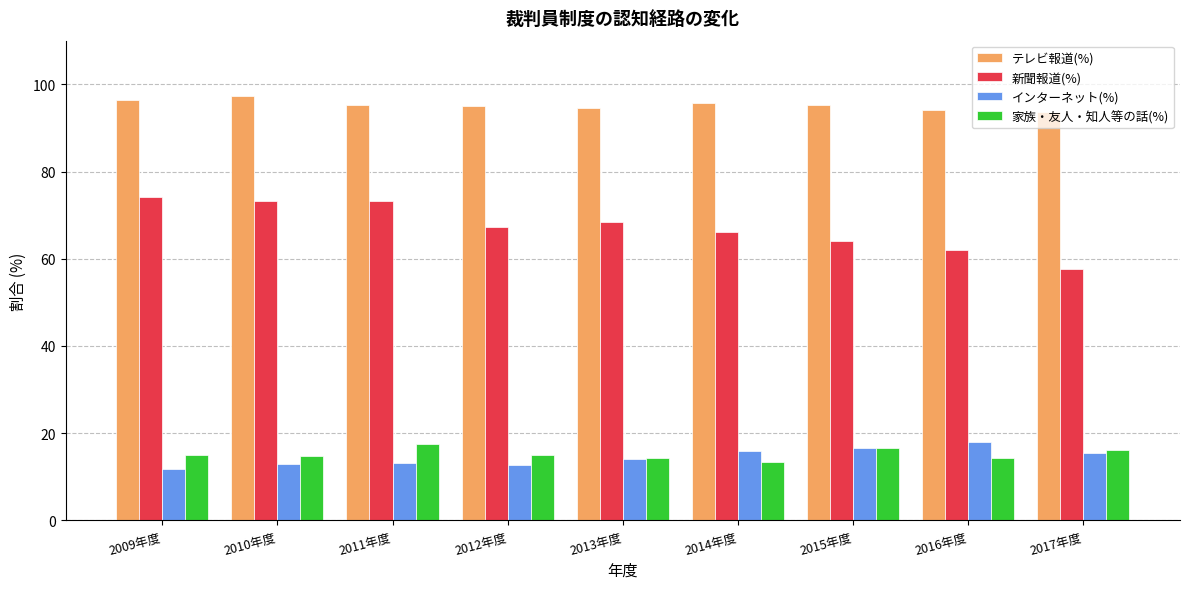

At which category does the chart reach its minimum across all series?

2009年度